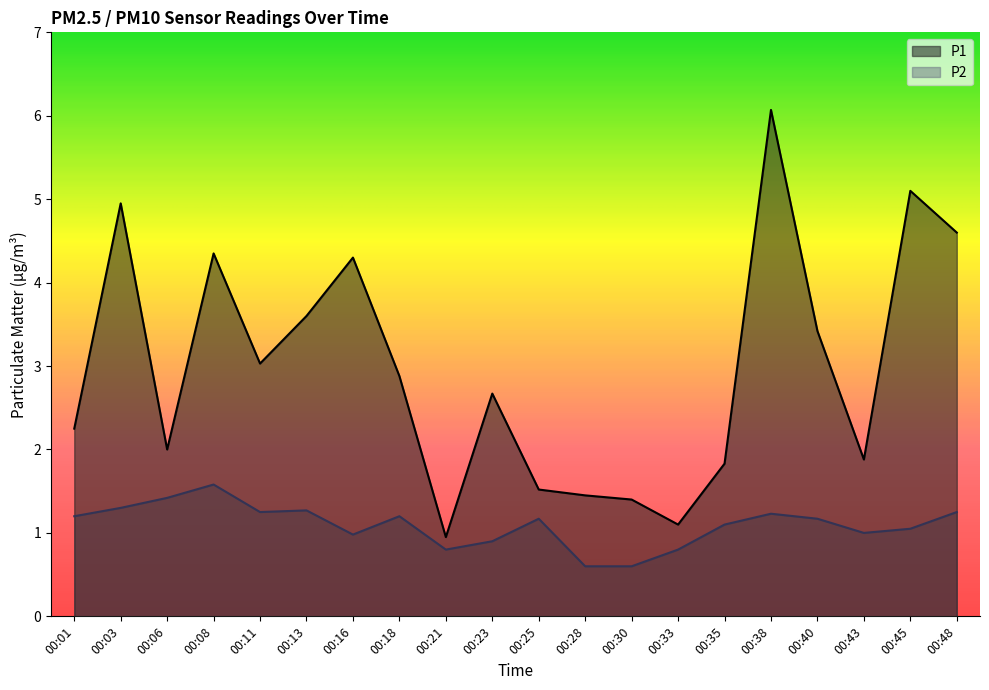

Reading left to right, what are all the values shown in this chart?

P1: 2.2	5.0	2.0	4.3	3.0	3.6	4.3	2.9	0.9	2.7	1.5	1.4	1.4	1.1	1.8	6.1	3.4	1.9	5.1	4.6
P2: 1.2	1.3	1.4	1.6	1.2	1.3	1.0	1.2	0.8	0.9	1.2	0.6	0.6	0.8	1.1	1.2	1.2	1.0	1.1	1.2